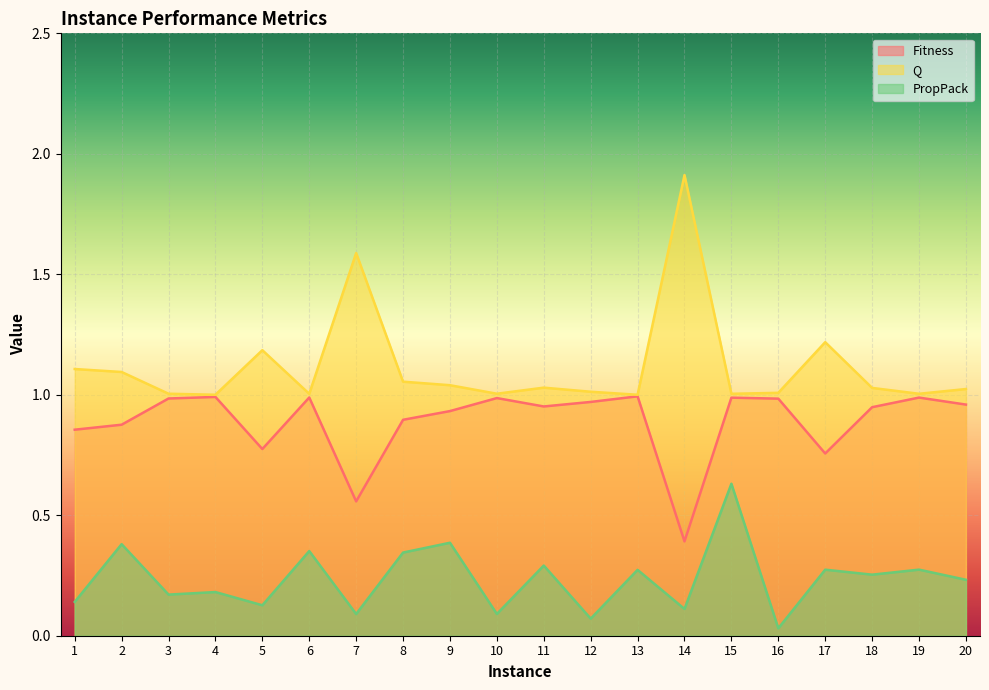

How many lines are shown in the chart?

3